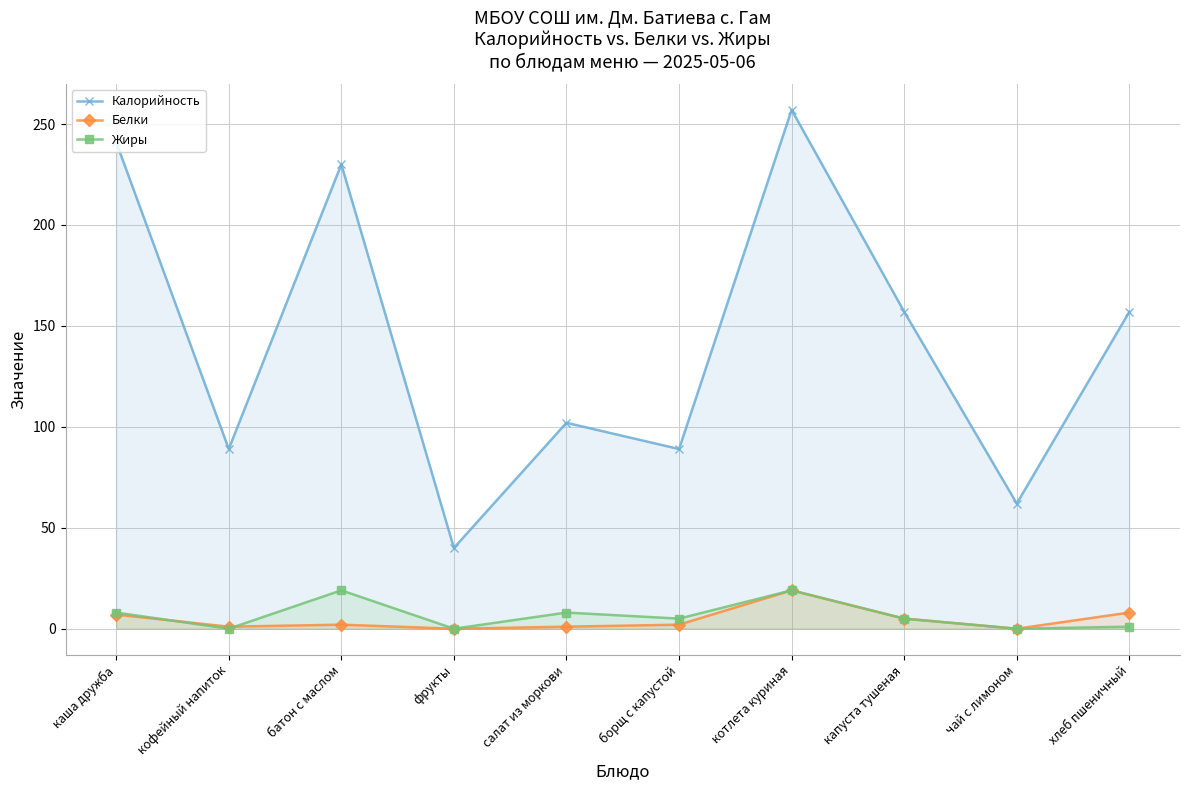

What are all the series names shown in the legend?

Калорийность, Белки, Жиры